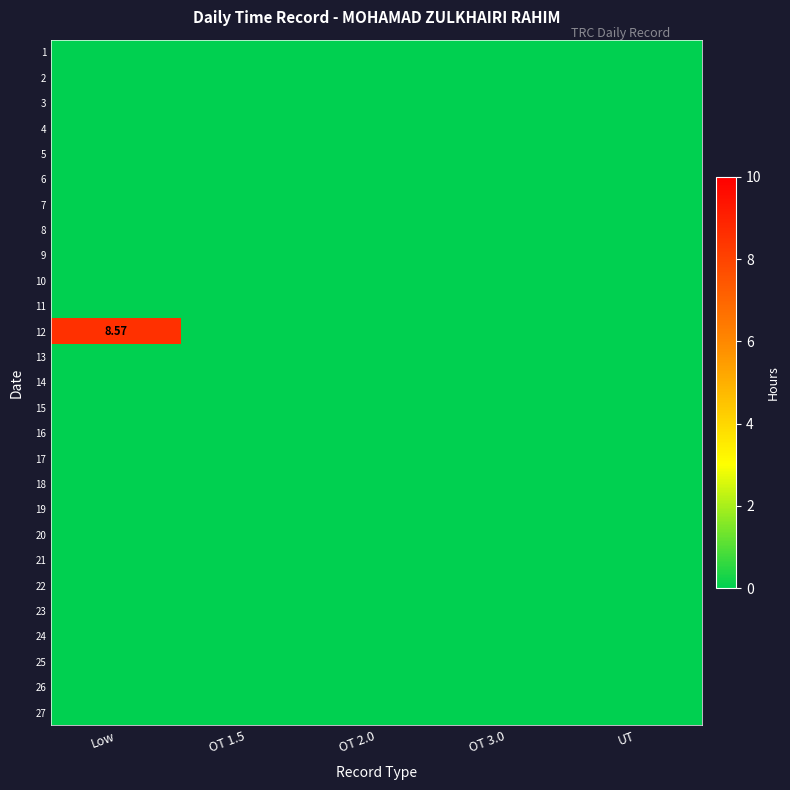

List the labels in order of 19 value, smallest first.

Low, OT 1.5, OT 2.0, OT 3.0, UT